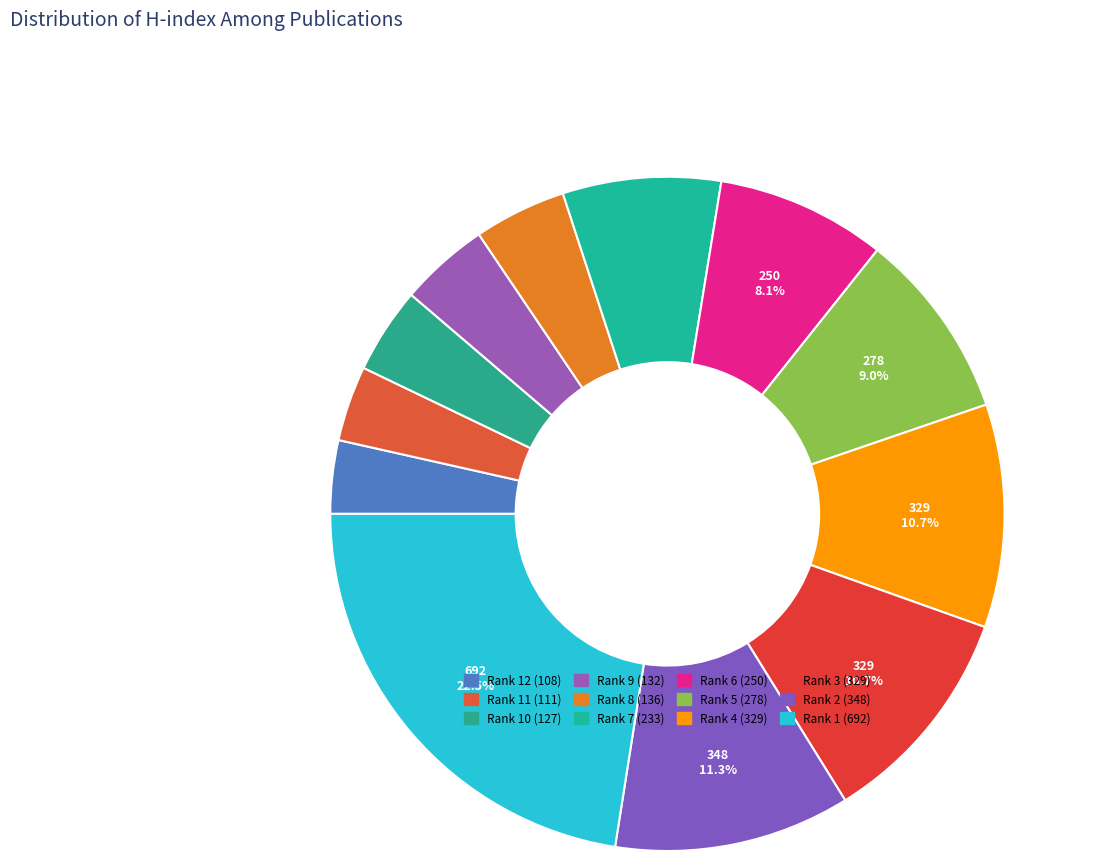

How many slices are in this pie chart?

12